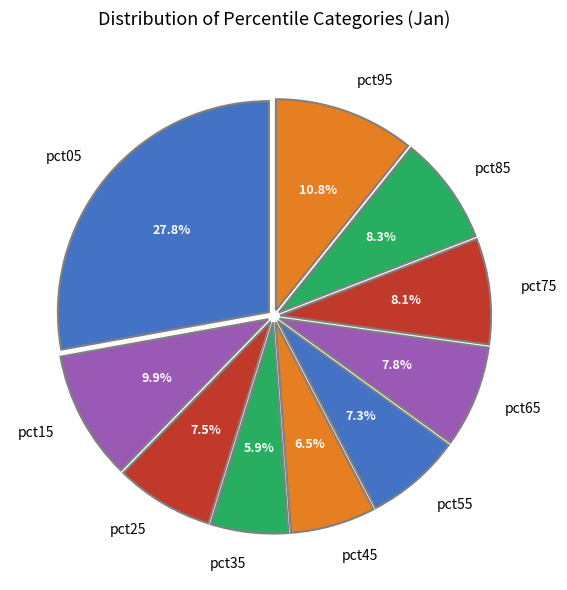

The pct55 slice represents 7% of the pie. True or false?

True